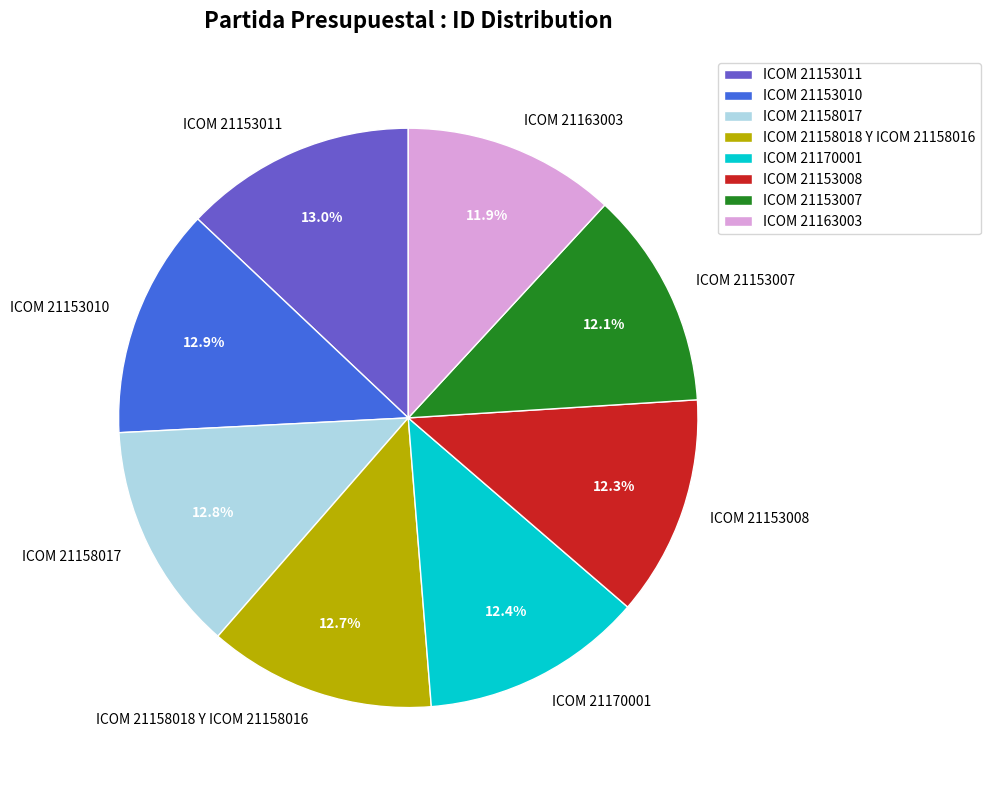

The ICOM 21170001 slice represents 1% of the pie. True or false?

False